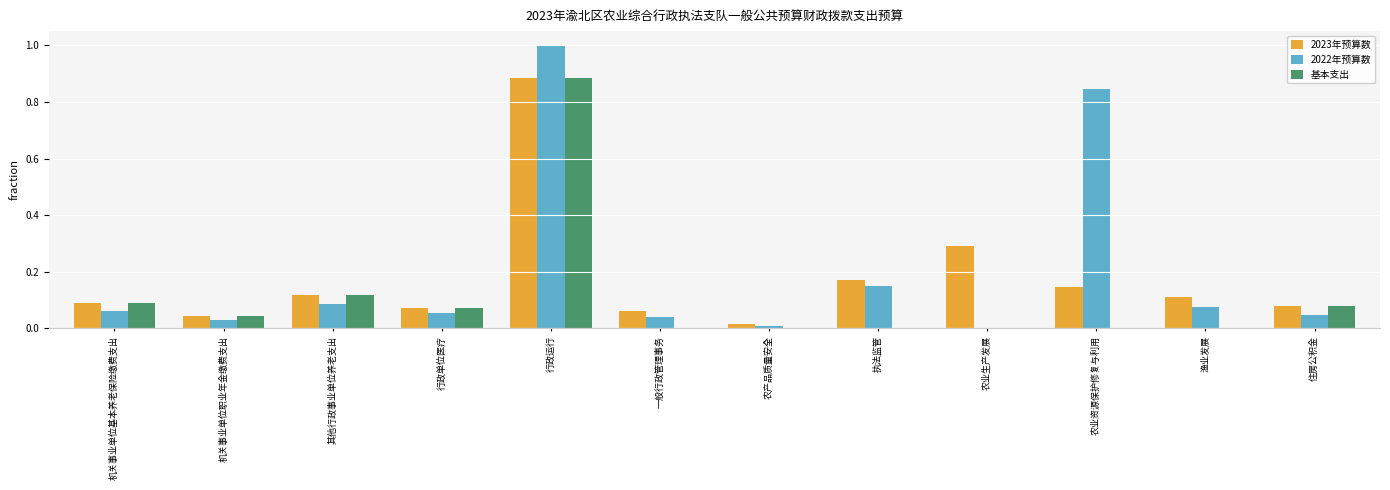

How many categories are shown in the chart?

12